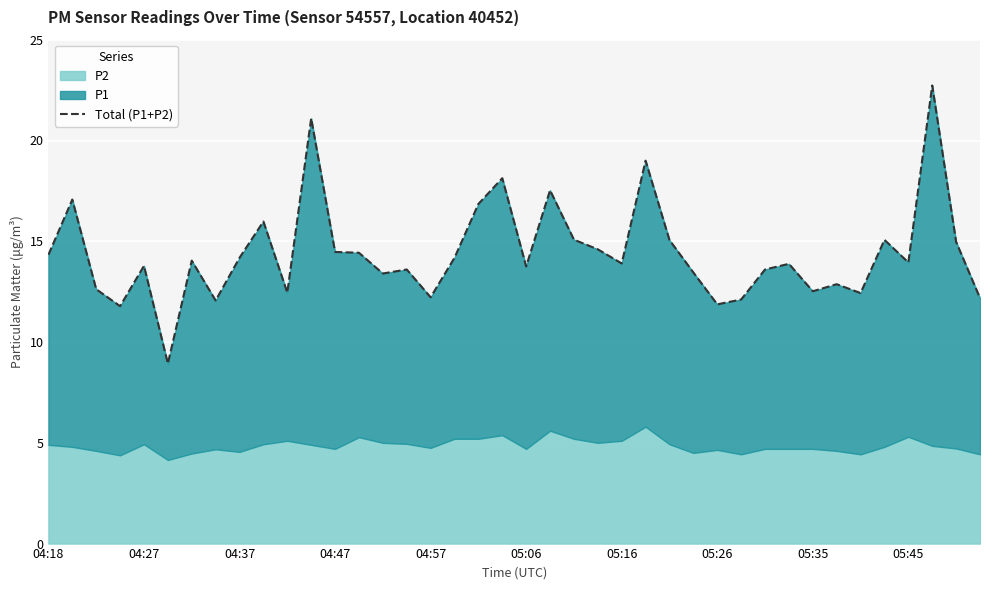

What is the maximum value shown in the chart?

22.7